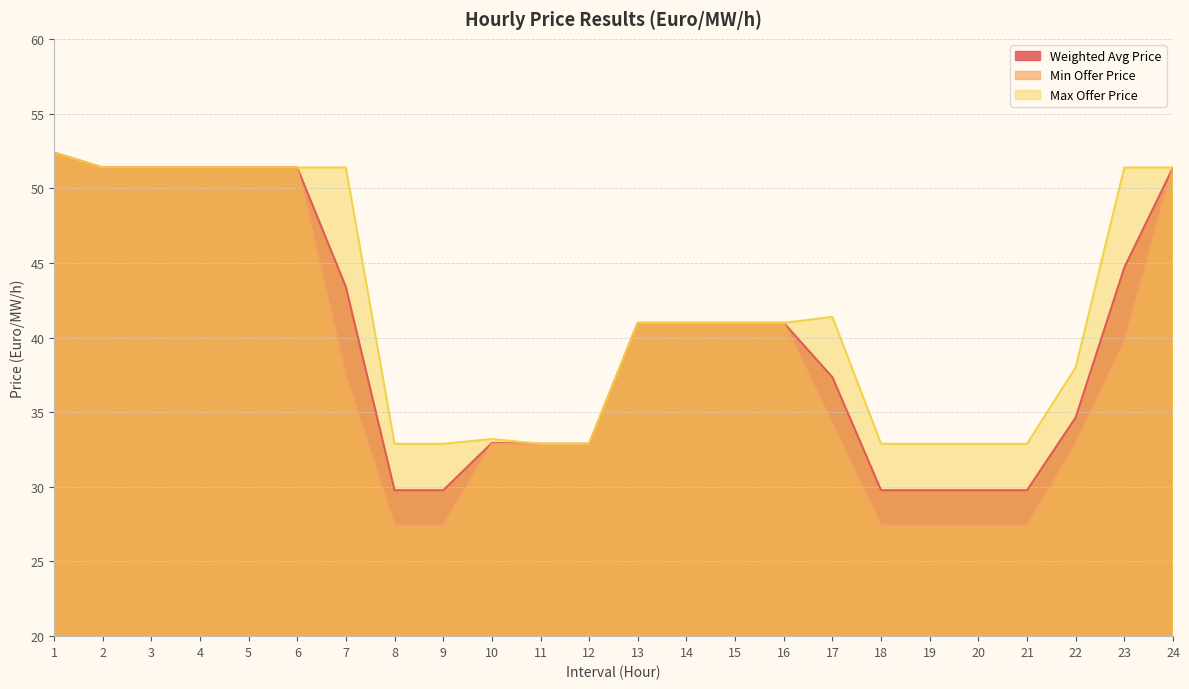

The Min Offer Price series shows 51.4 at 5. True or false?

True